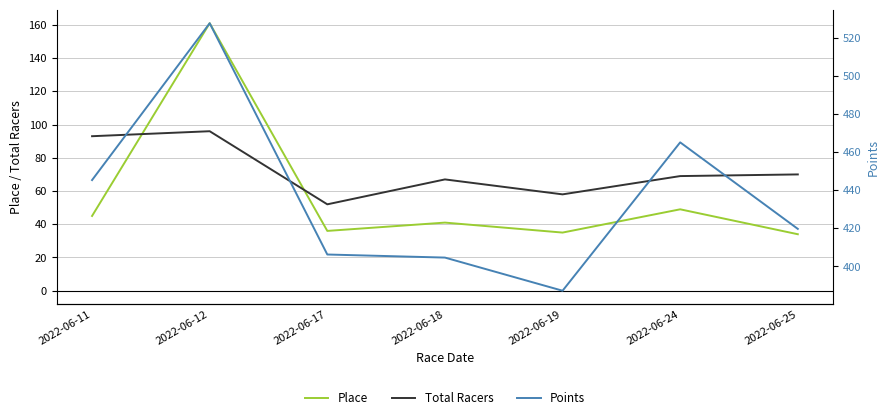

Reading left to right, what are all the values shown in this chart?

Place: 45.0	161.0	36.0	41.0	35.0	49.0	34.0
Total Racers: 93.0	96.0	52.0	67.0	58.0	69.0	70.0
Points: 445.3	527.6	406.3	404.7	387.3	465.1	419.7